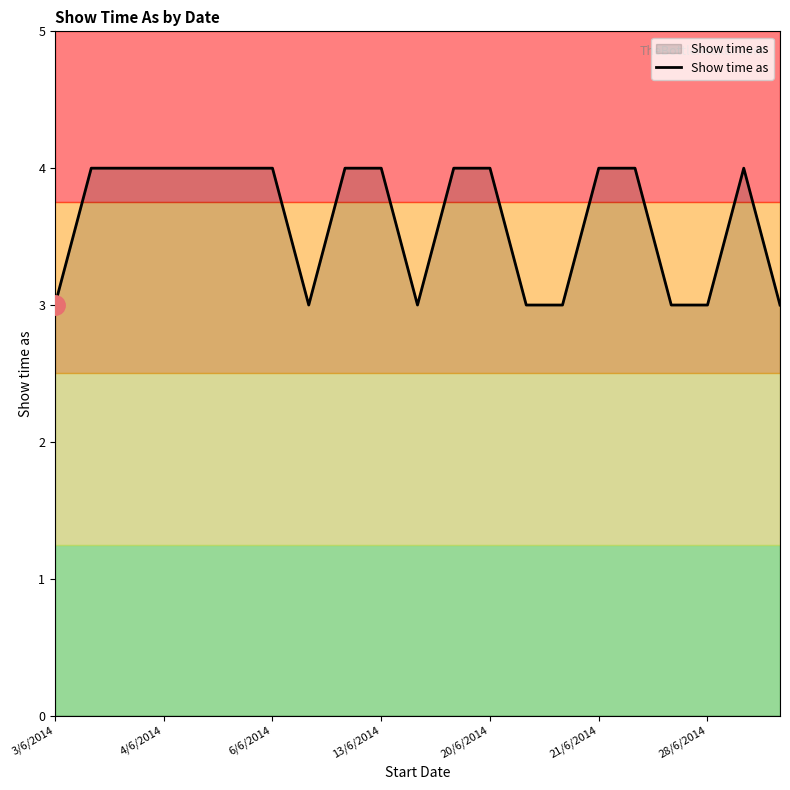

What is the greatest value displayed?

4